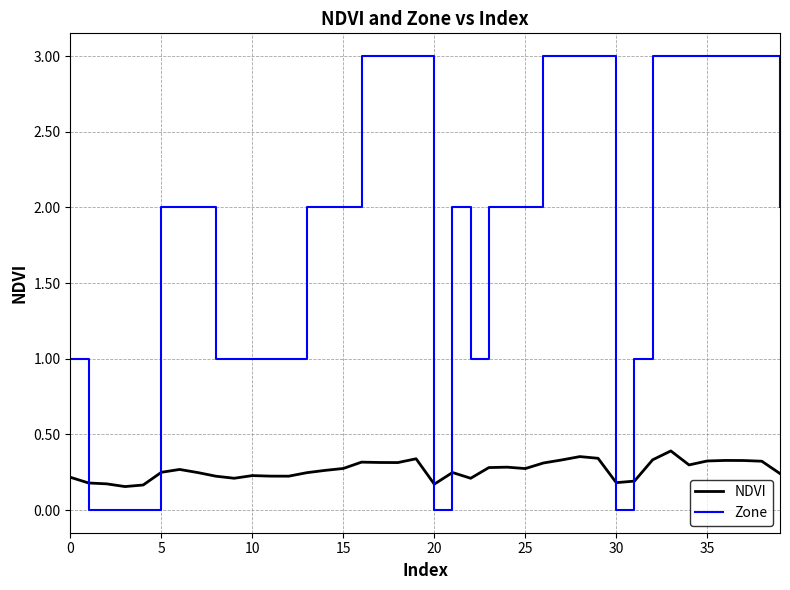

Does the chart display data point markers on the line(s)?

No